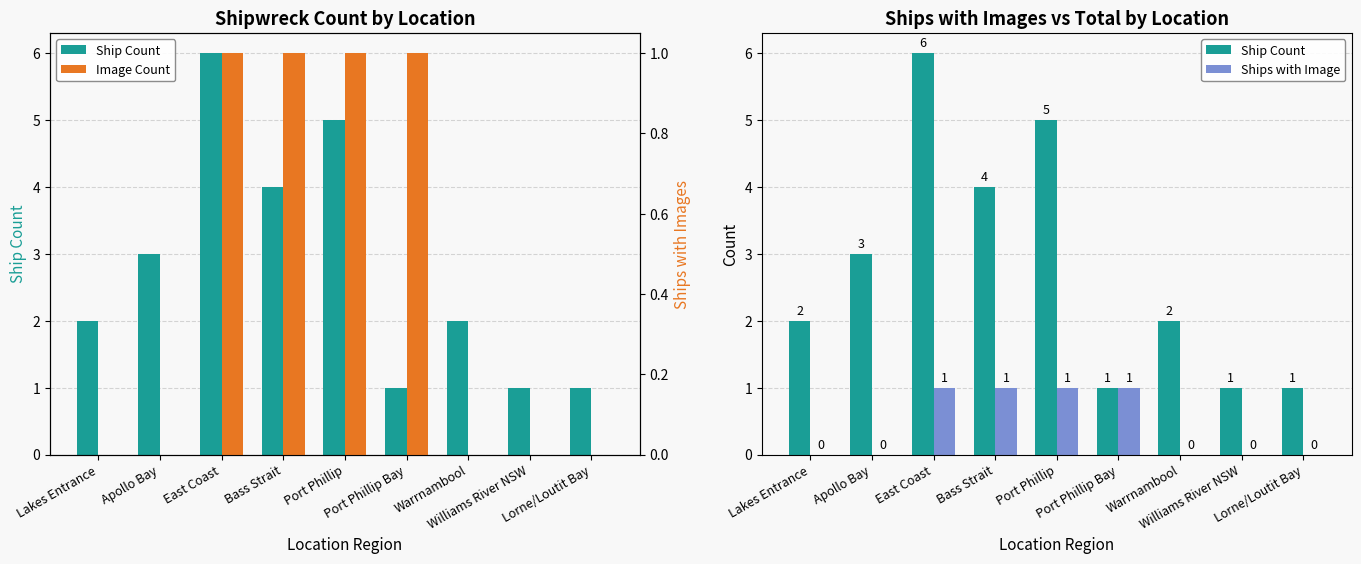

Reading right to left, extract all data points from this chart.

Ship Count: Lorne/Loutit Bay=1	Williams River NSW=1	Warrnambool=2	Port Phillip Bay=1	Port Phillip=5	Bass Strait=4	East Coast=6	Apollo Bay=3	Lakes Entrance=2
Ships with Image: Lorne/Loutit Bay=0	Williams River NSW=0	Warrnambool=0	Port Phillip Bay=1	Port Phillip=1	Bass Strait=1	East Coast=1	Apollo Bay=0	Lakes Entrance=0
Image Count: Lorne/Loutit Bay=0	Williams River NSW=0	Warrnambool=0	Port Phillip Bay=1	Port Phillip=1	Bass Strait=1	East Coast=1	Apollo Bay=0	Lakes Entrance=0